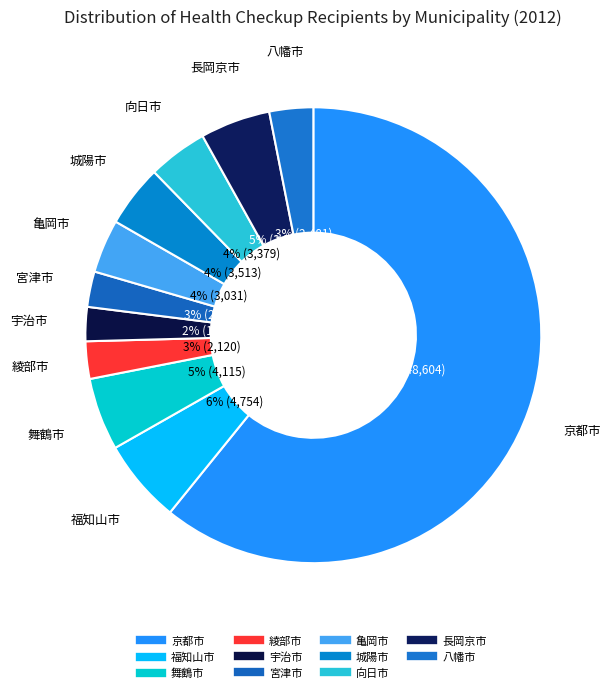

Is it true that 綾部市 is 3% of the pie?

True